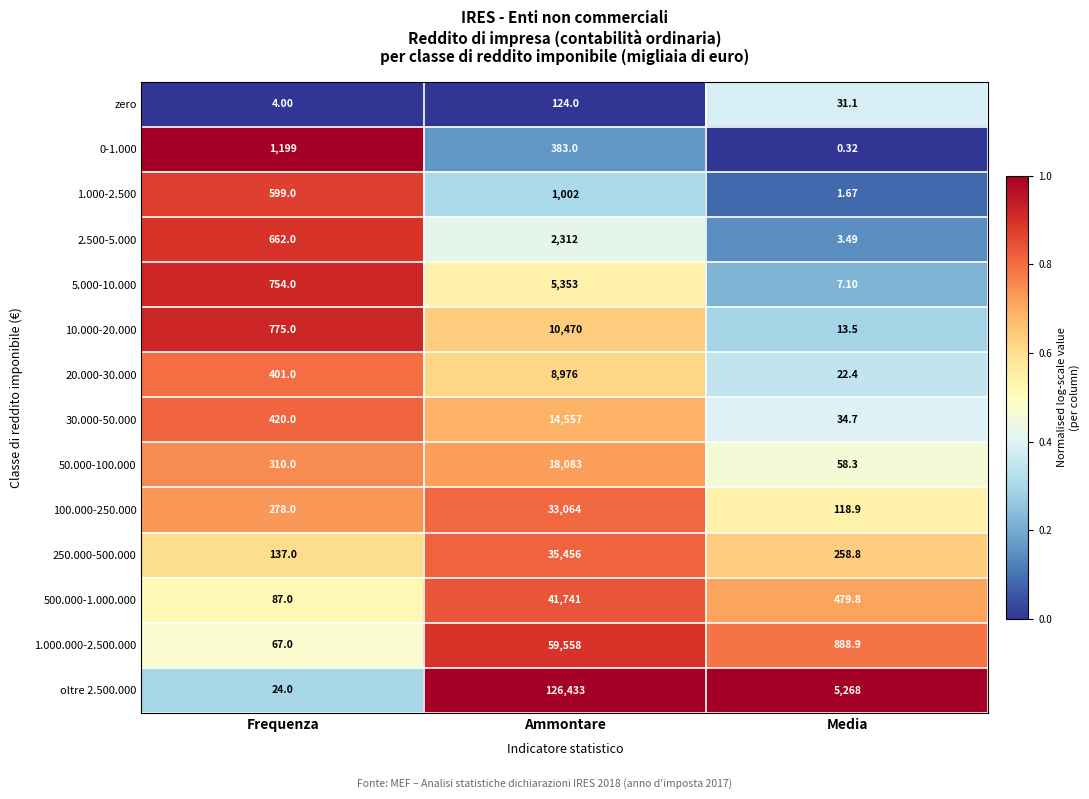

At which category does the chart reach its peak across all series?

Ammontare